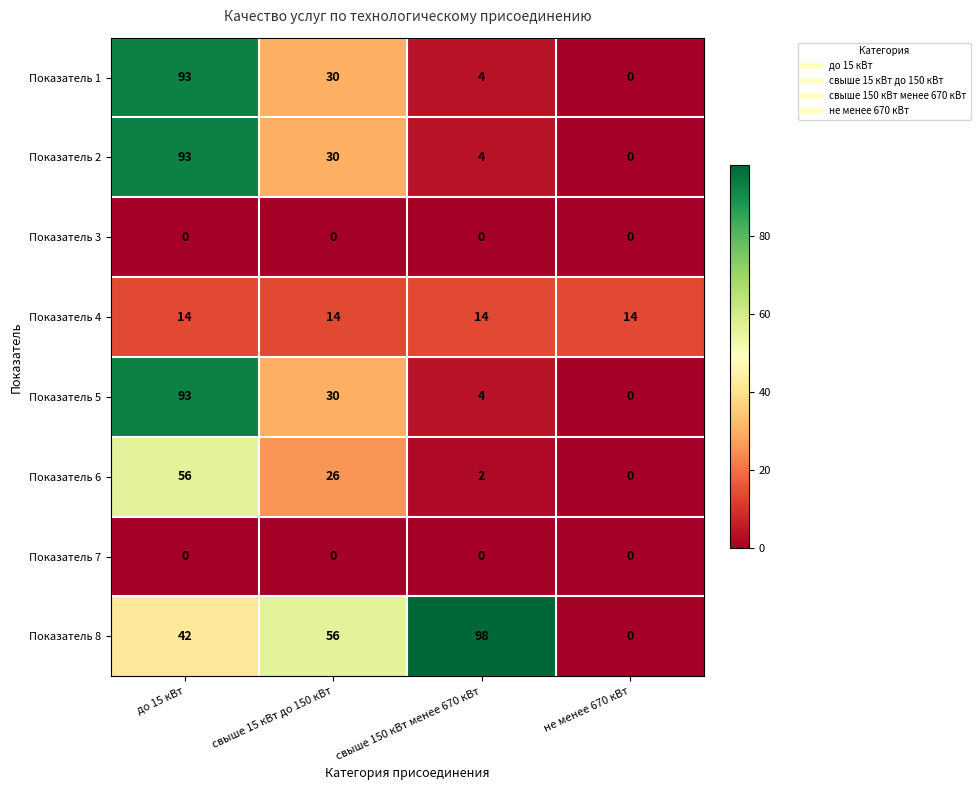

Which category has the highest value across all series?

свыше 150 кВт менее 670 кВт